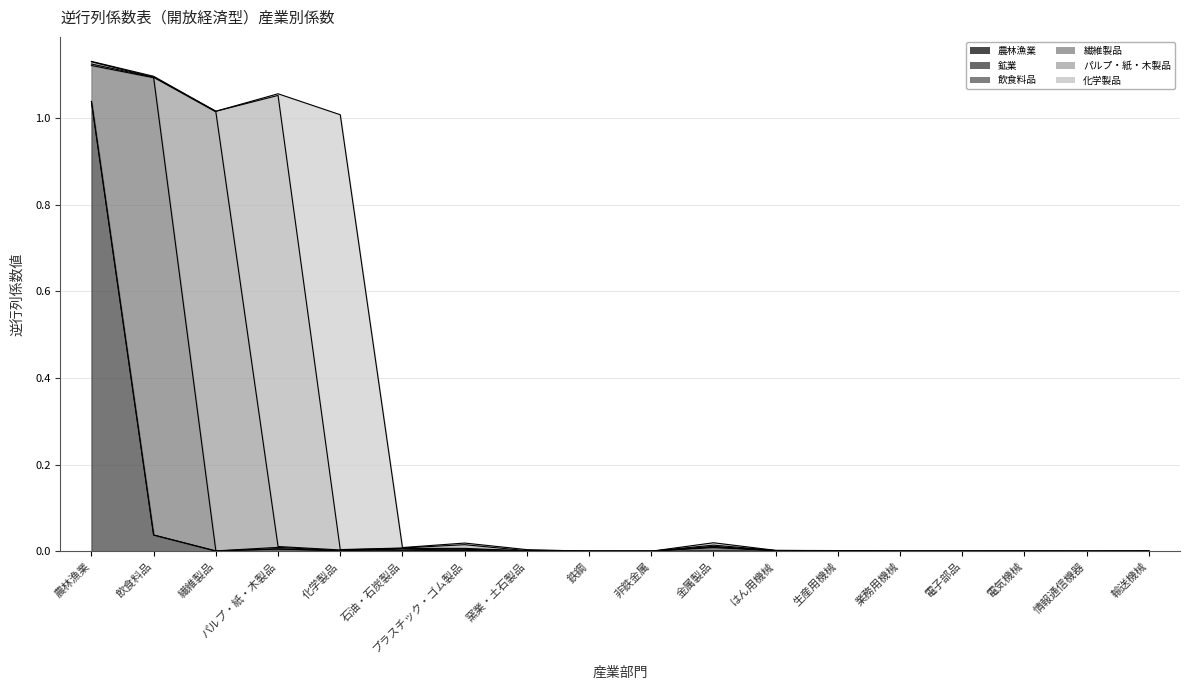

How many times do 飲食料品 and 繊維製品 cross each other?

8